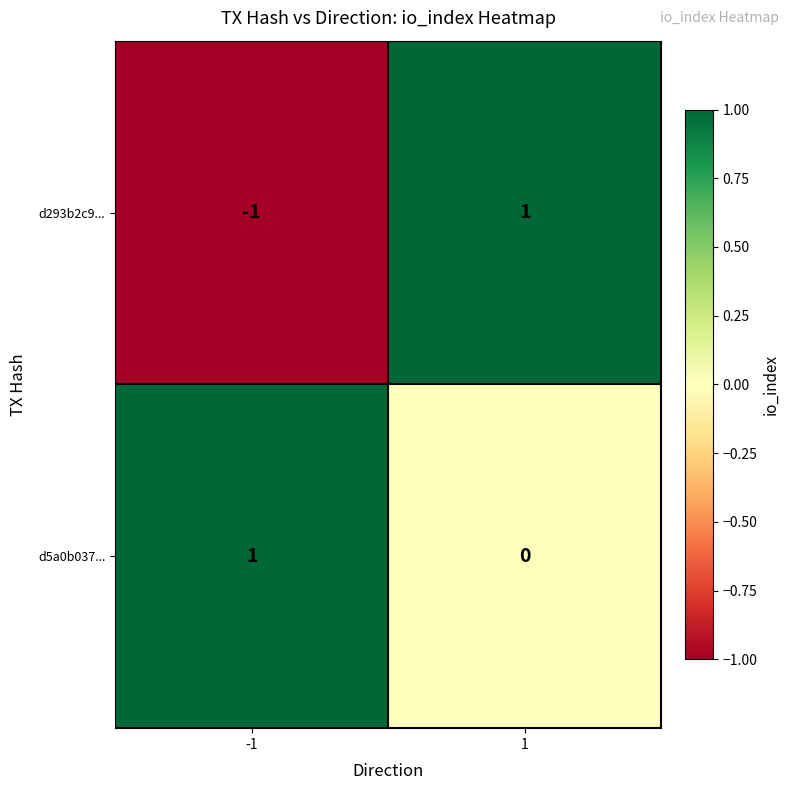

Which series changed the most between -1 and 1?

d293b2c9...